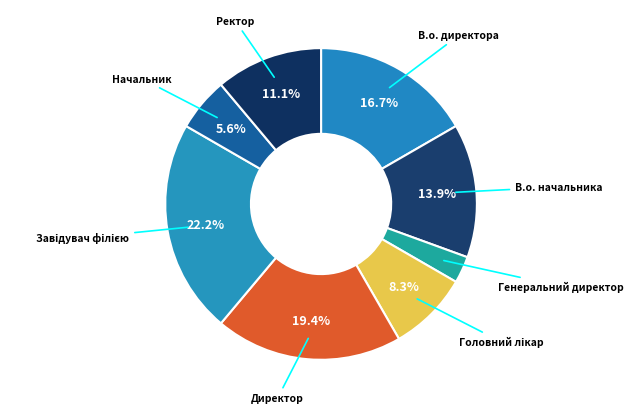

What is the smallest slice in the pie chart?

Генеральний директор